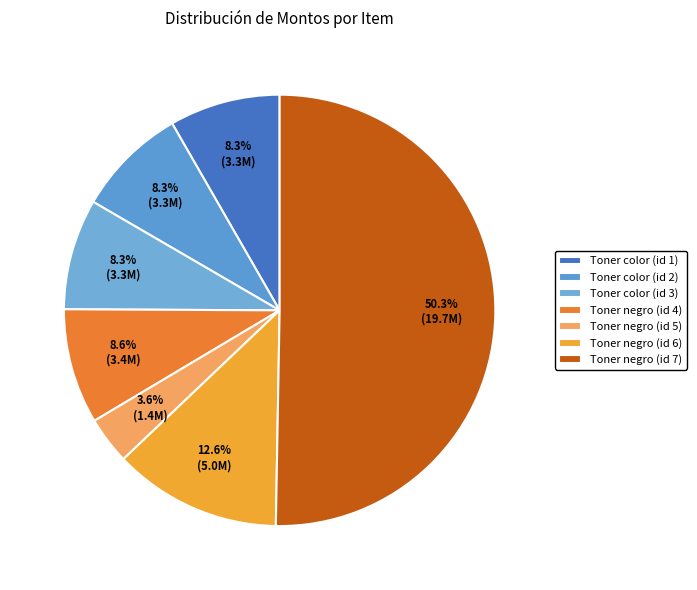

What is the largest slice in the pie chart?

Toner negro (id 7)